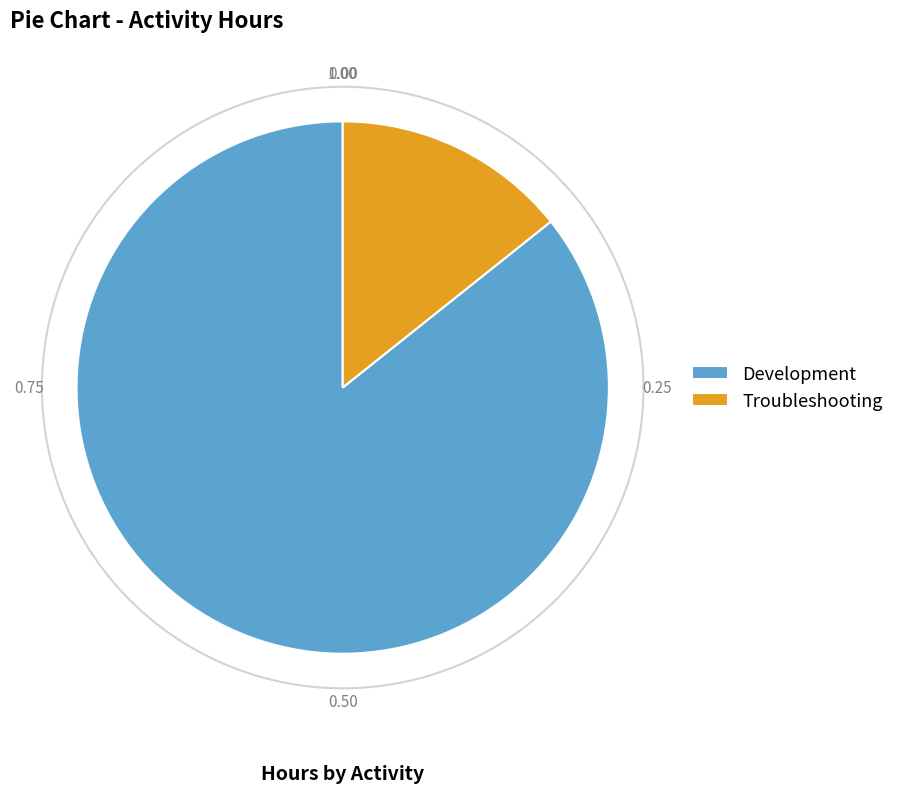

Which slice is the smallest?

Troubleshooting